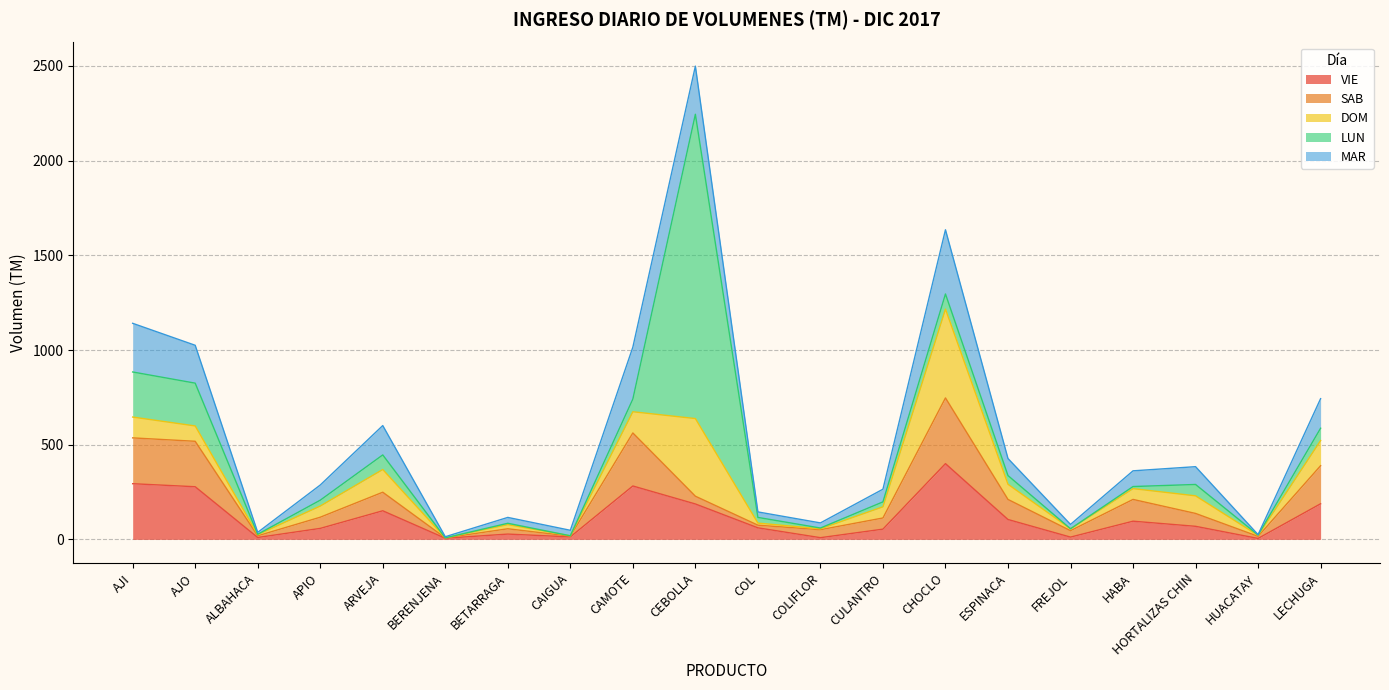

What is the sum of all MAR values?

2206